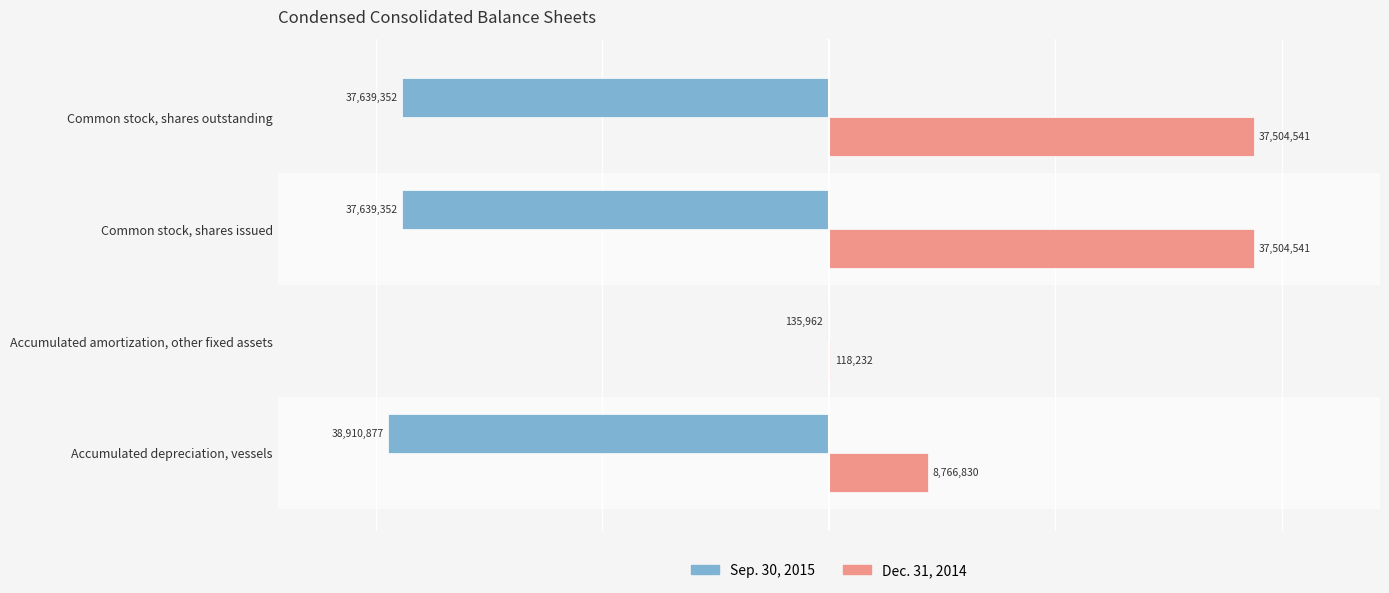

How many Dec. 31, 2014 values are between 8766830 and 37504541?

3